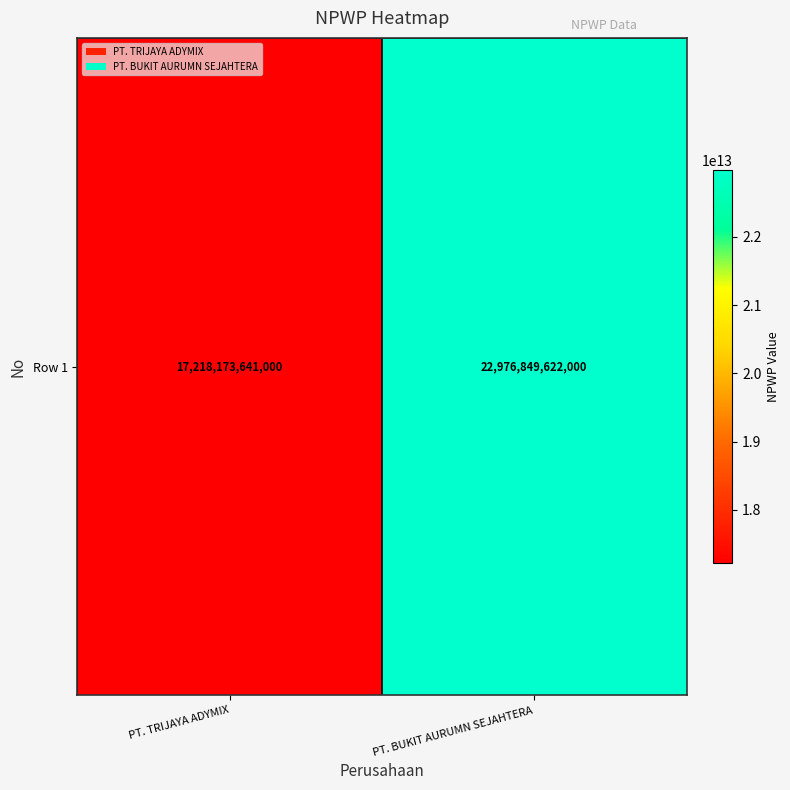

At which category does the chart reach its minimum across all series?

PT. TRIJAYA ADYMIX